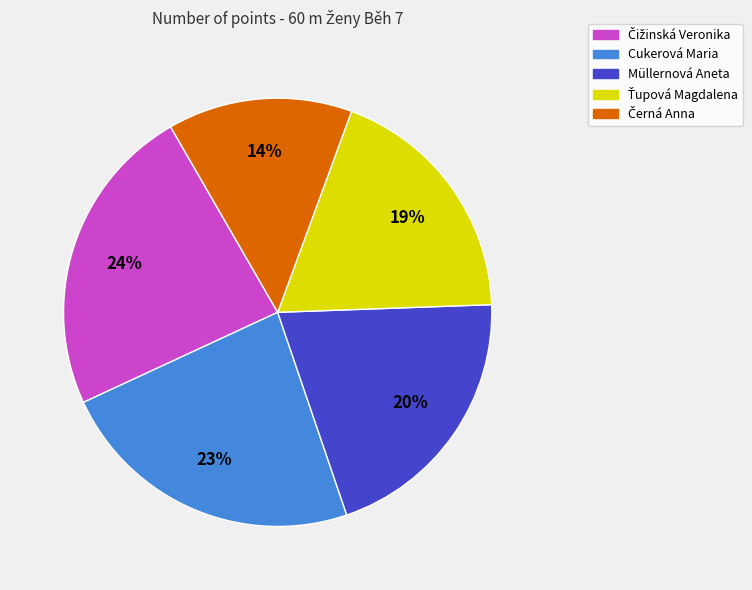

True or false: Müllernová Aneta accounts for 13% of the total.

False